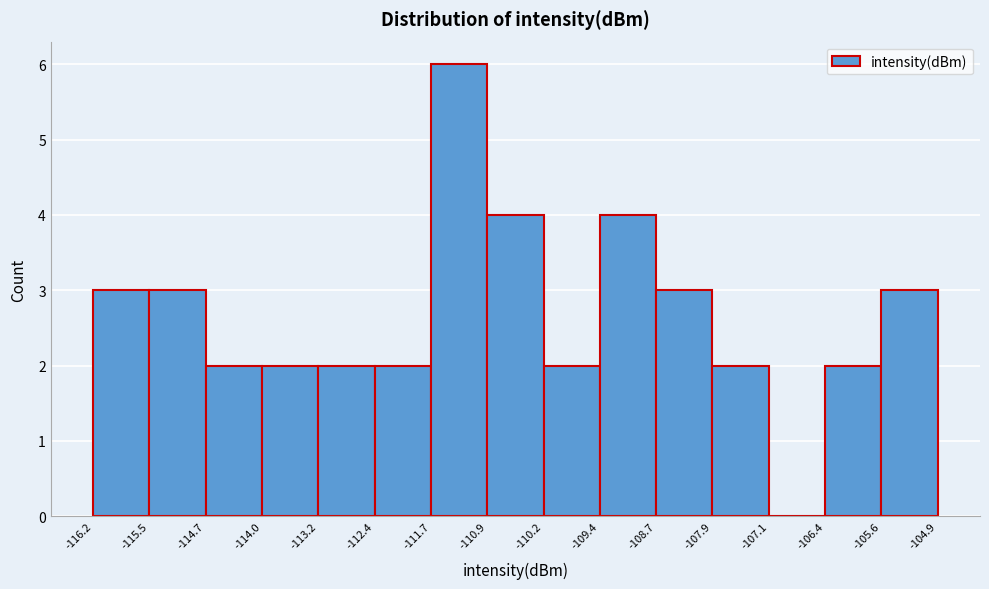

Reading left to right, list every bar in this chart as the range it spans on the x-axis followed by its height. The values are not printed on the chart, so give them approximately, as read against the axis.

-116.2 to -115.5: 3
-115.5 to -114.7: 3
-114.7 to -114.0: 2
-114.0 to -113.2: 2
-113.2 to -112.4: 2
-112.4 to -111.7: 2
-111.7 to -110.9: 6
-110.9 to -110.2: 4
-110.2 to -109.4: 2
-109.4 to -108.7: 4
-108.7 to -107.9: 3
-107.9 to -107.1: 2
-107.1 to -106.4: 0
-106.4 to -105.6: 2
-105.6 to -104.9: 3